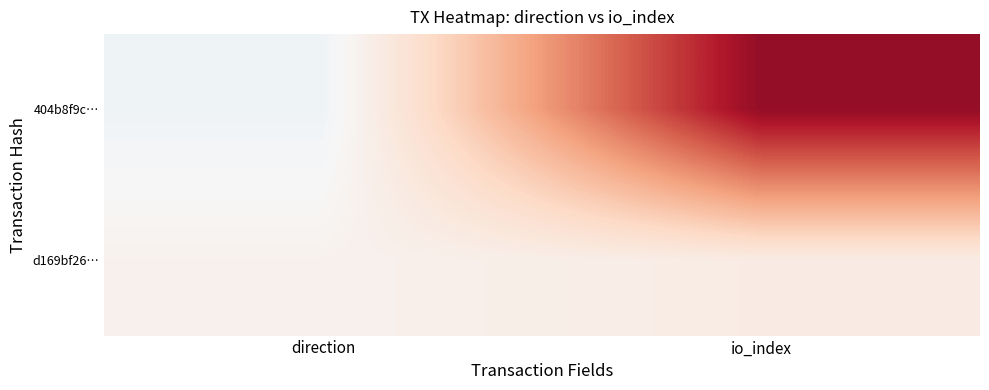

Between direction and io_index, which is larger?

io_index